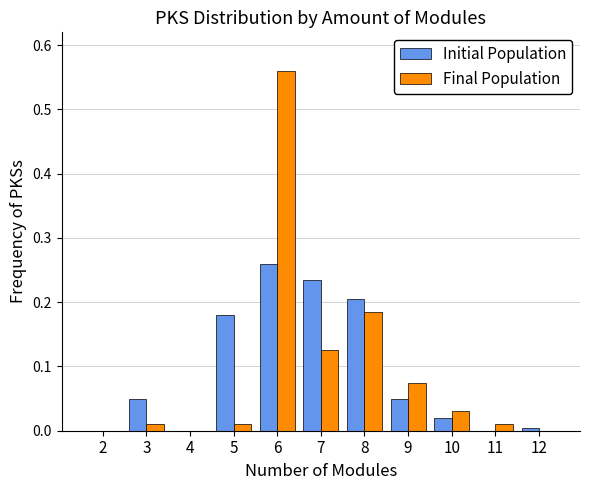

Which label corresponds to the largest value in the chart?

6